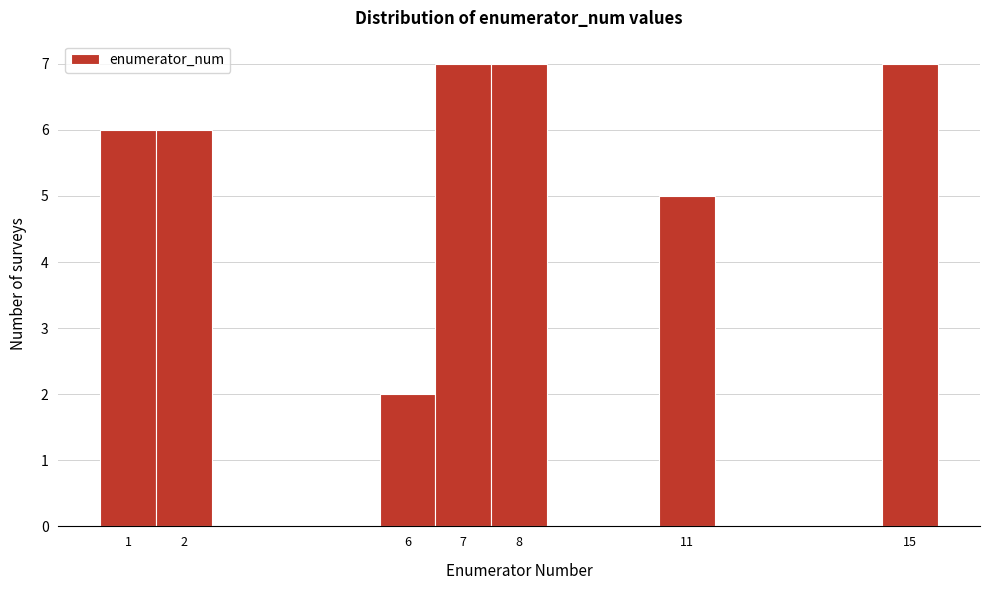

Reading left to right, transcribe this chart: for each bar, give the range it covers on the x-axis and its height. The values are not printed on the chart, so give them approximately, as read against the axis.

0.5 to 1.5: 6
1.5 to 2.5: 6
2.5 to 3.5: 0
3.5 to 4.5: 0
4.5 to 5.5: 0
5.5 to 6.5: 2
6.5 to 7.5: 7
7.5 to 8.5: 7
8.5 to 9.5: 0
9.5 to 10.5: 0
10.5 to 11.5: 5
11.5 to 12.5: 0
12.5 to 13.5: 0
13.5 to 14.5: 0
14.5 to 15.5: 7